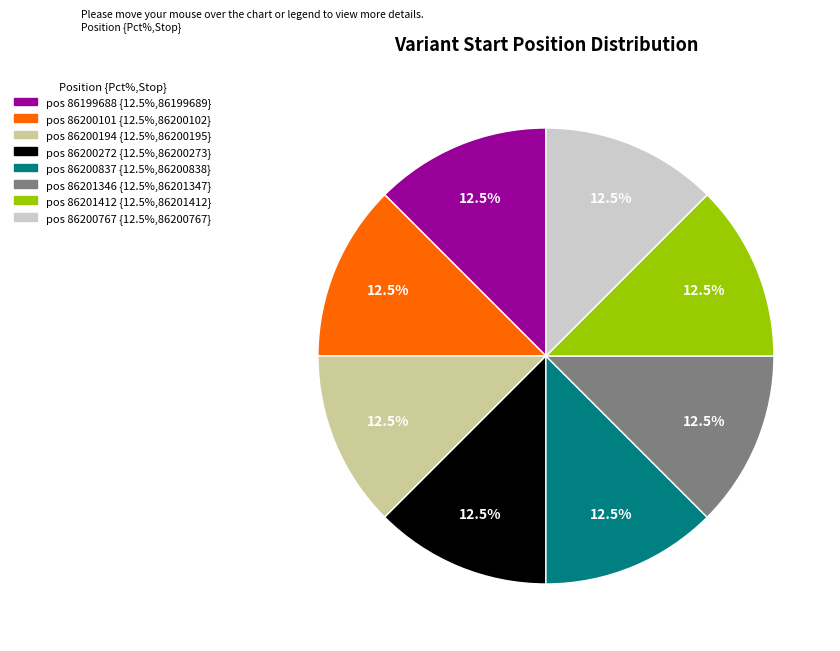

Do pos 86199688 {12.5%,86199689} and pos 86200194 {12.5%,86200195} together represent more than half of the pie?

No